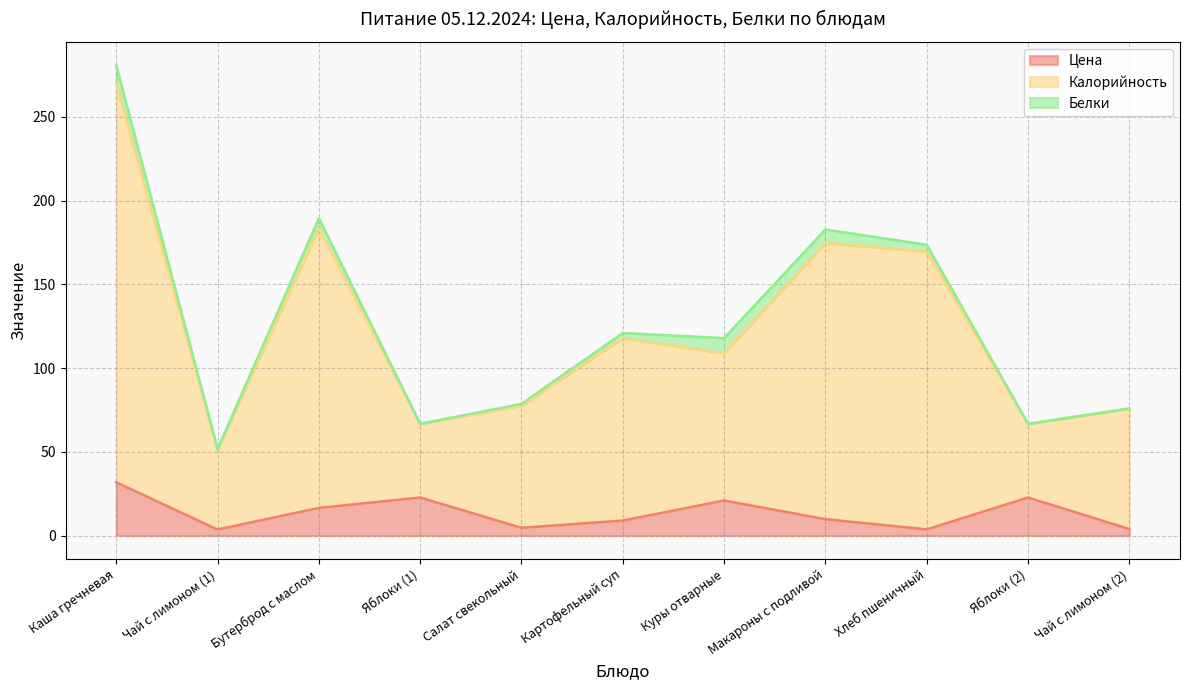

True or false: Калорийность and Цена intersect in this chart.

False